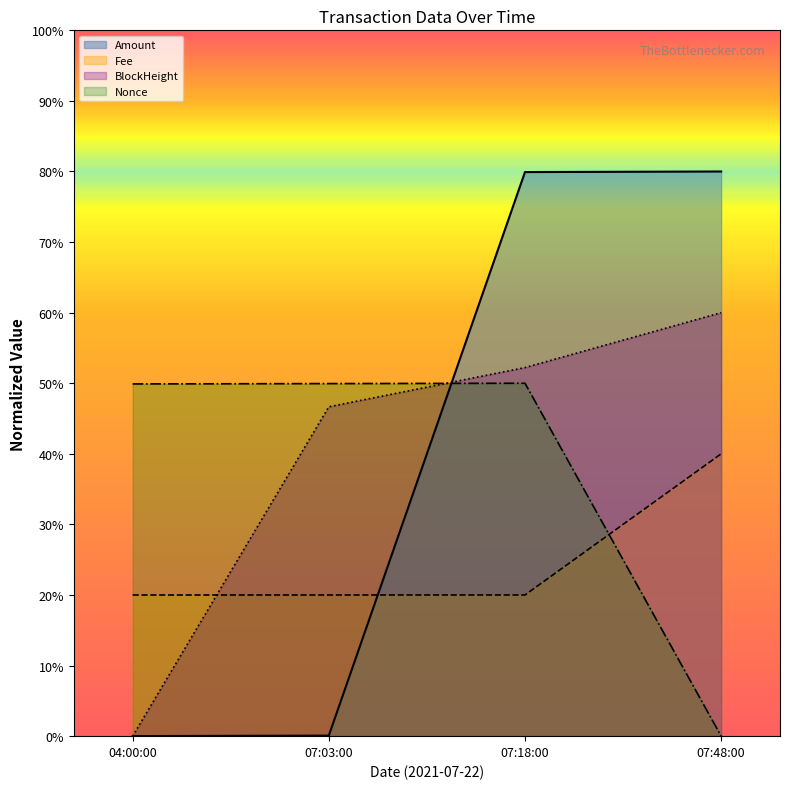

Reading left to right, extract all data points from this chart.

Amount: 04:00:00=0.0	07:03:00=0.1	07:18:00=79.9	07:48:00=80.0
Fee: 04:00:00=20.0	07:03:00=20.0	07:18:00=20.0	07:48:00=40.0
BlockHeight: 04:00:00=0.0	07:03:00=46.7	07:18:00=52.2	07:48:00=60.0
Nonce: 04:00:00=49.9	07:03:00=50.0	07:18:00=50.0	07:48:00=0.0